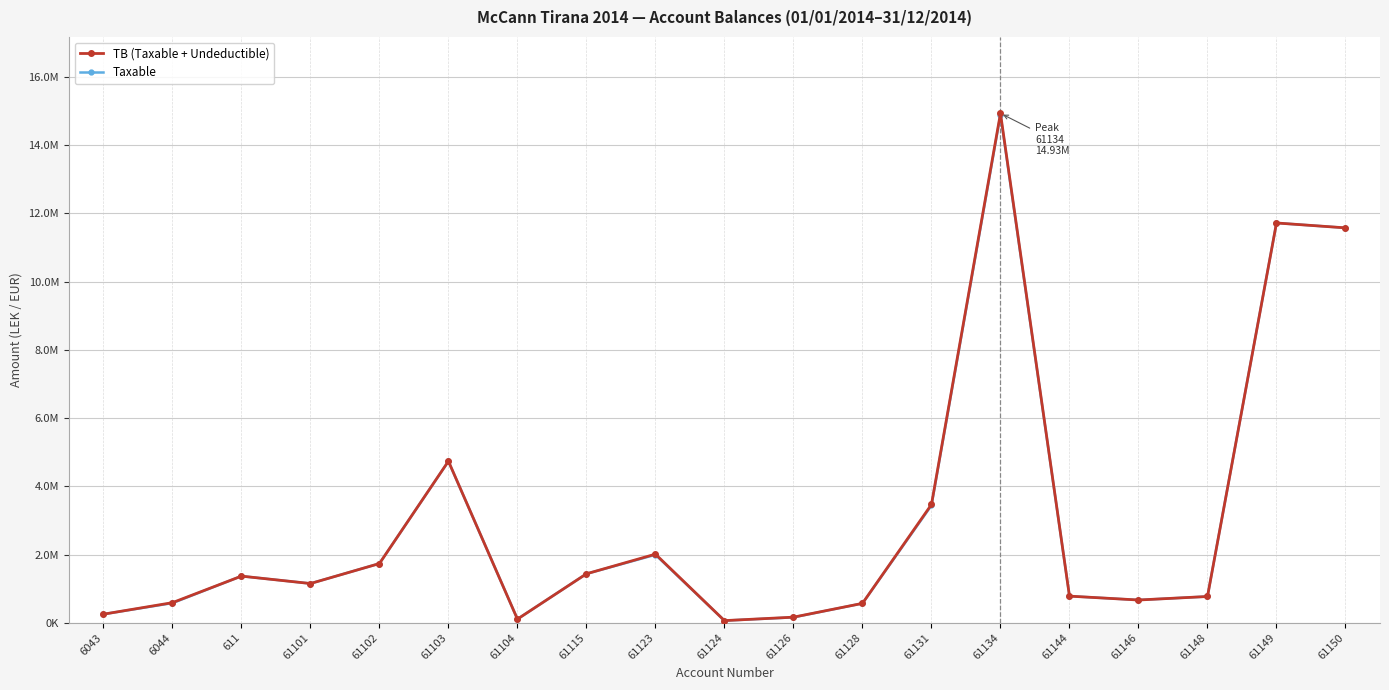

Is it true that TB (Taxable + Undeductible) equals 61813.2 at 61124?

True